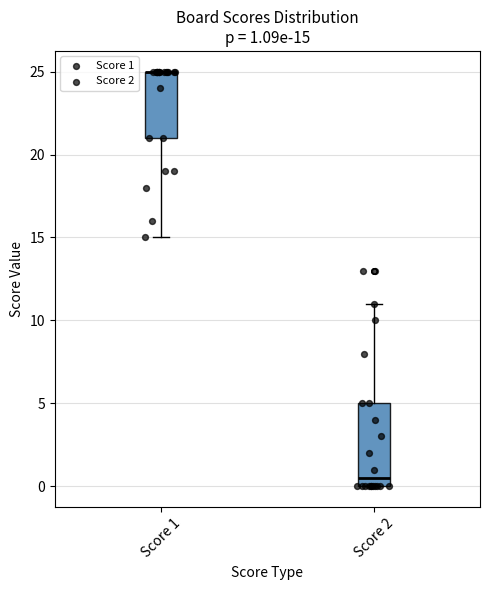

Which box is the tallest, from its lower edge to its upper edge?

Score 2